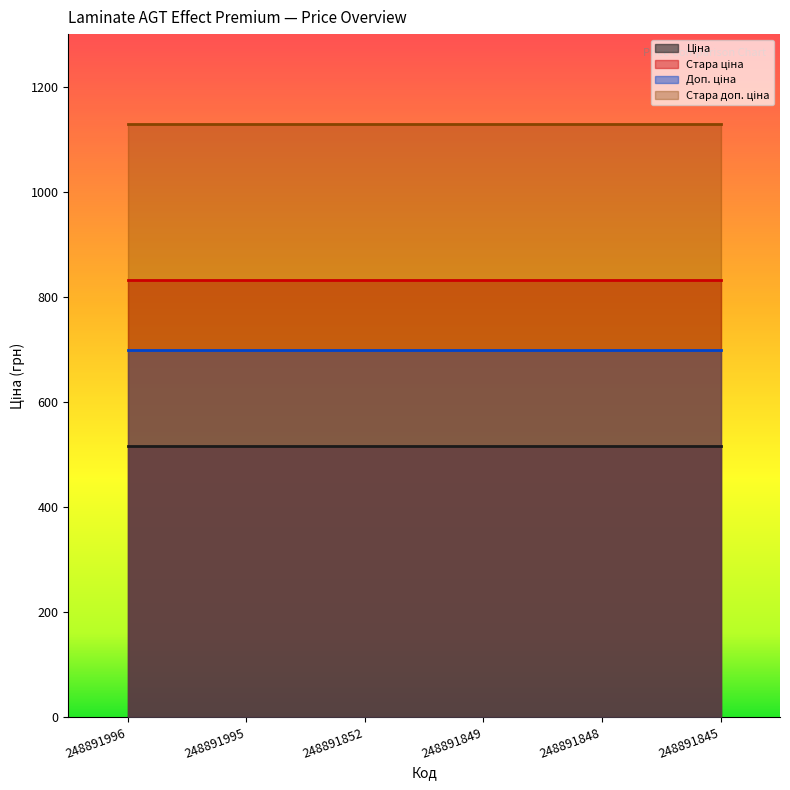

What is the average value of the Ціна series?

515.8